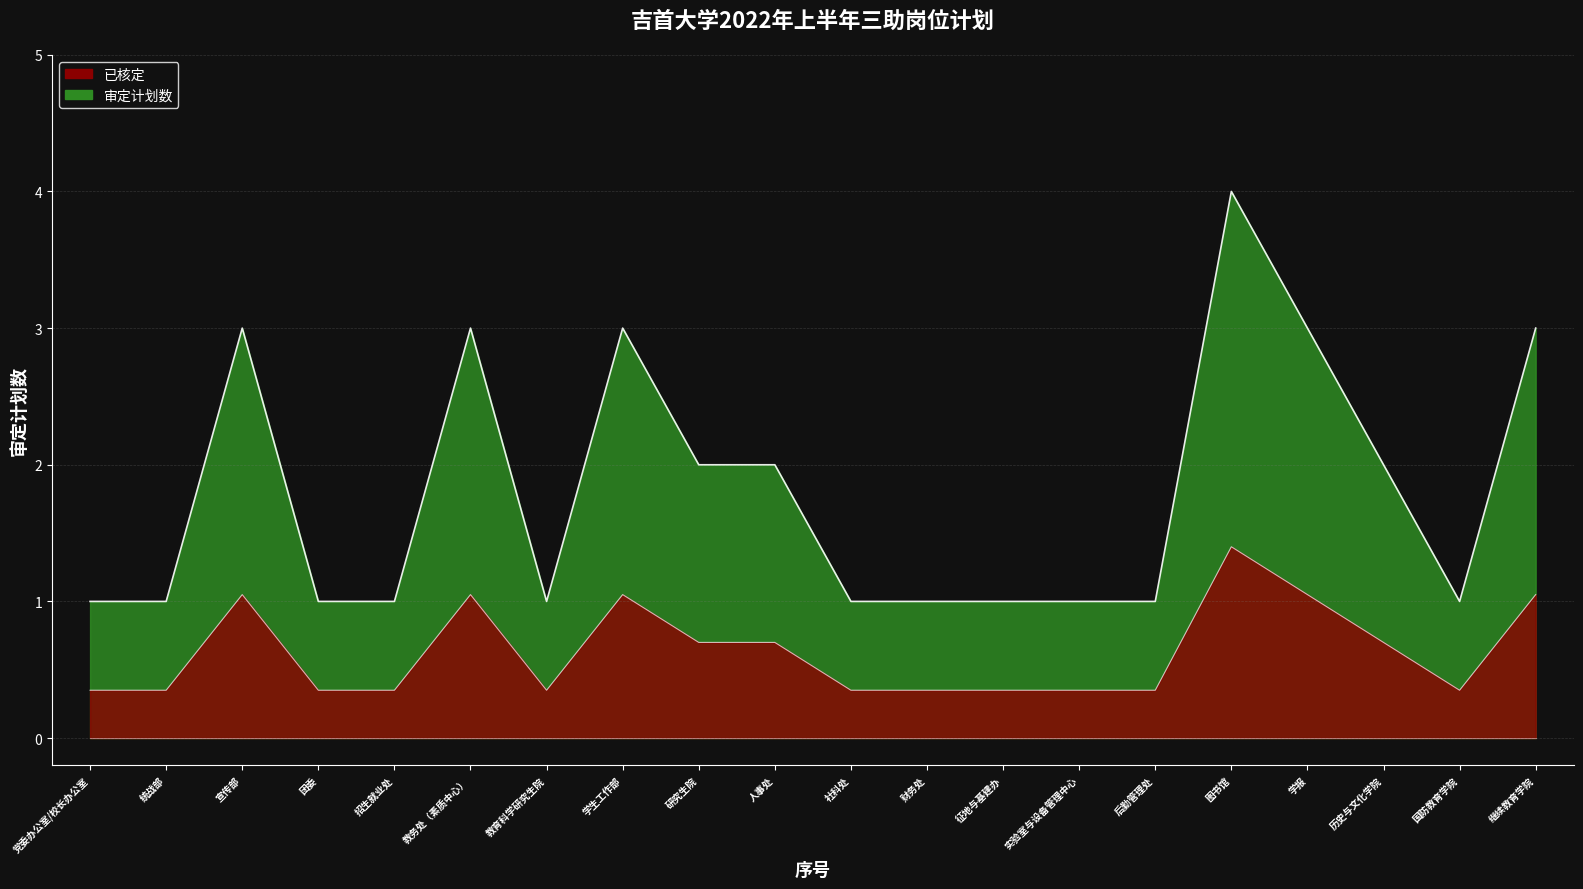

Where is the data nearest to the value 2?

研究生院